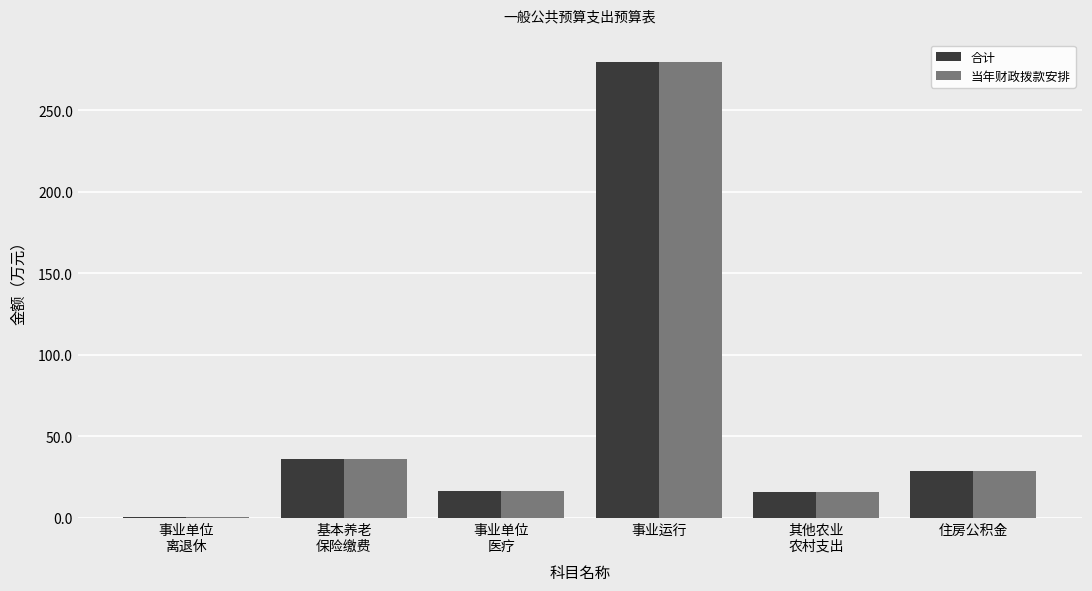

How many categories are shown in the chart?

6